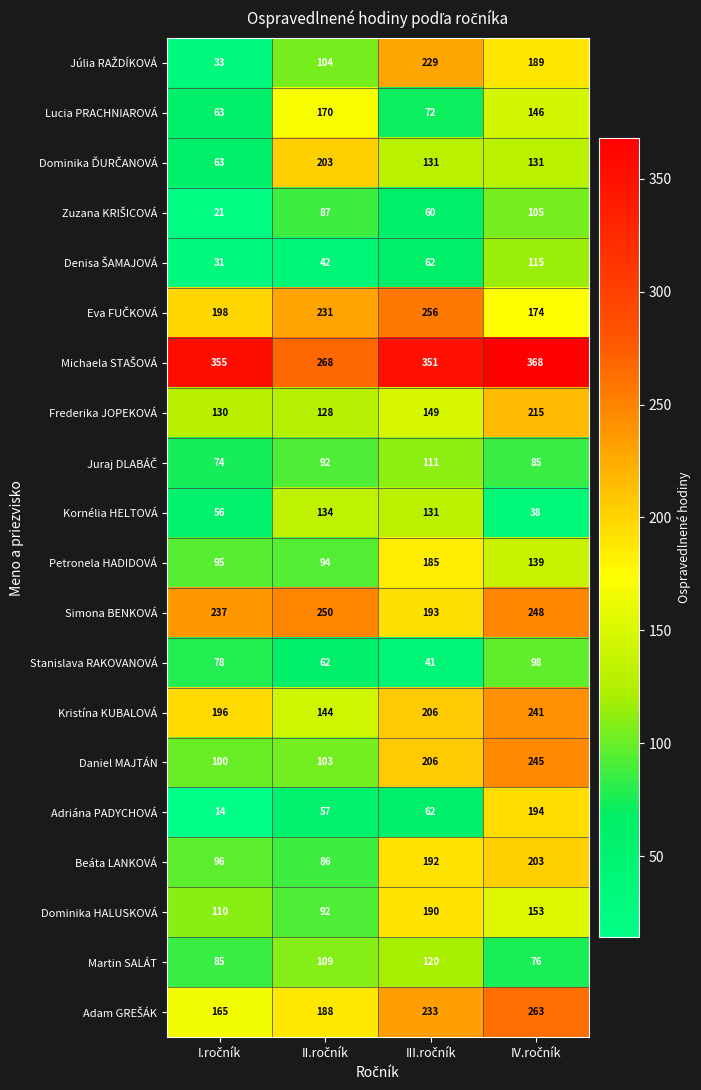

What is the average value of the Martin SALÁT series?

98